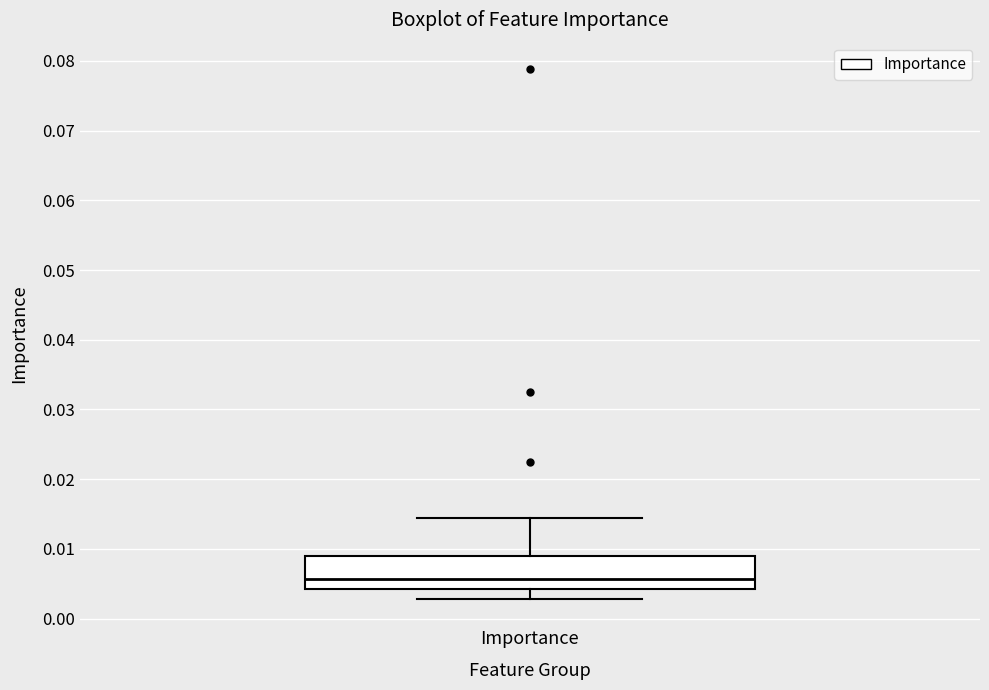

Read this box plot against the y-axis: the position of the median line, the range covered by the box, and the ends of both whiskers. The values are not printed on the chart, so give them approximately, as read against the axis.

median 0.006, box 0.004 to 0.009, whiskers 0.003 to 0.014